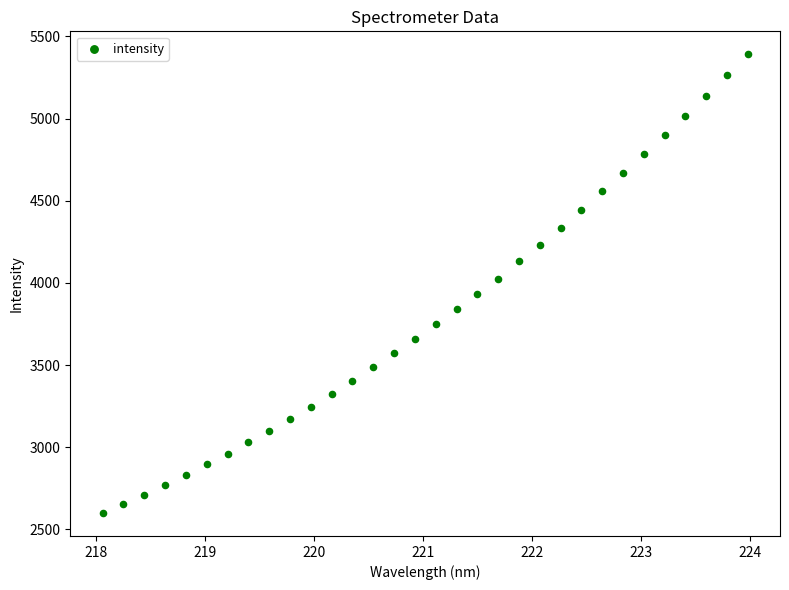

What is the range of Y values (max minus min)?

2791.4